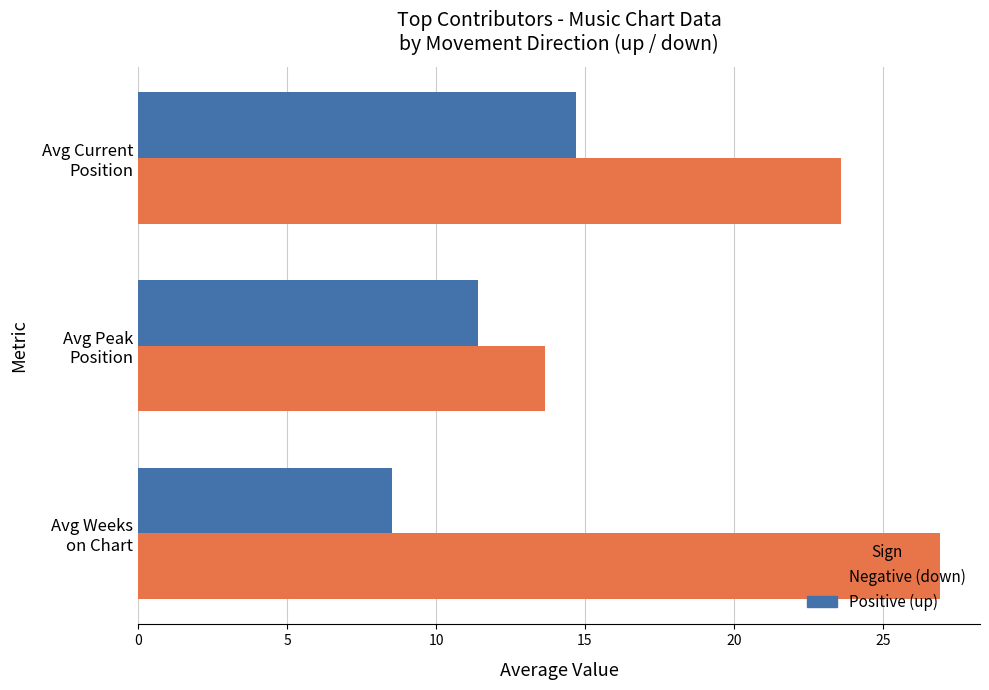

What is the greatest value displayed?

26.9